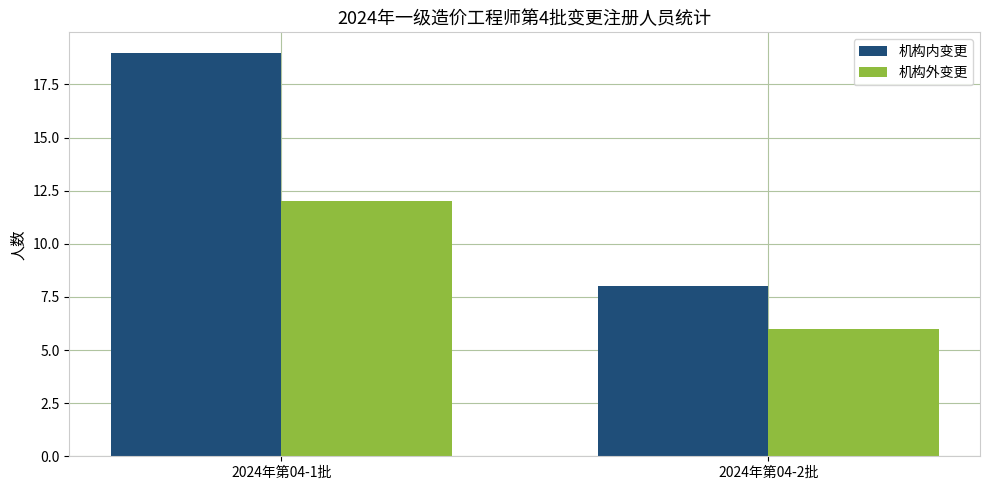

Which category has the highest value in the 机构外变更 series?

2024年第04-1批